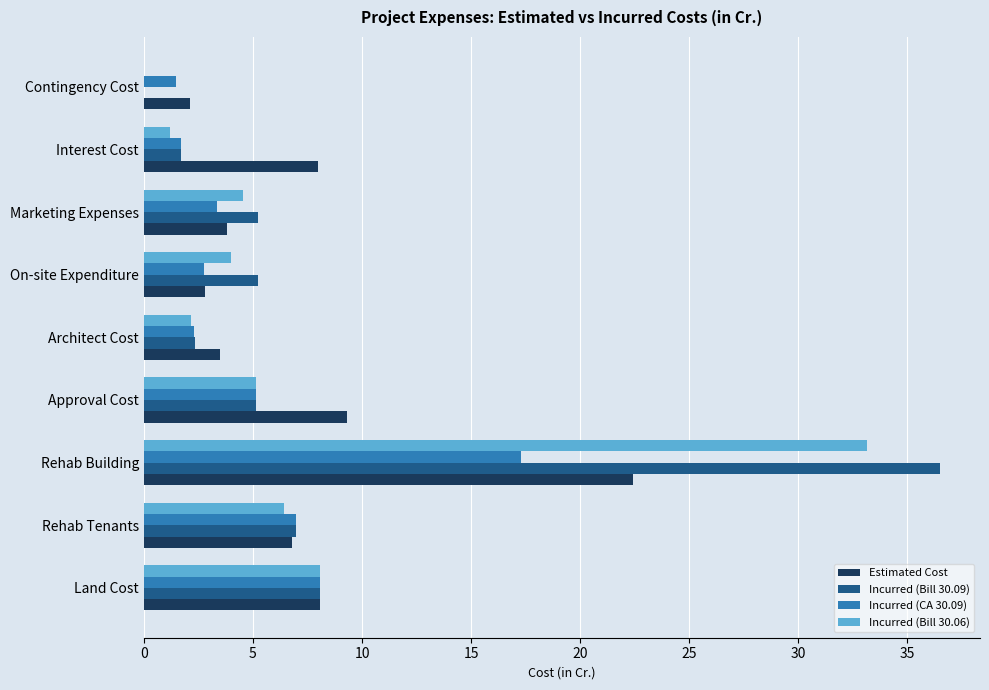

The Incurred (Bill 30.06) series shows 2.5 at Rehab Tenants. True or false?

False